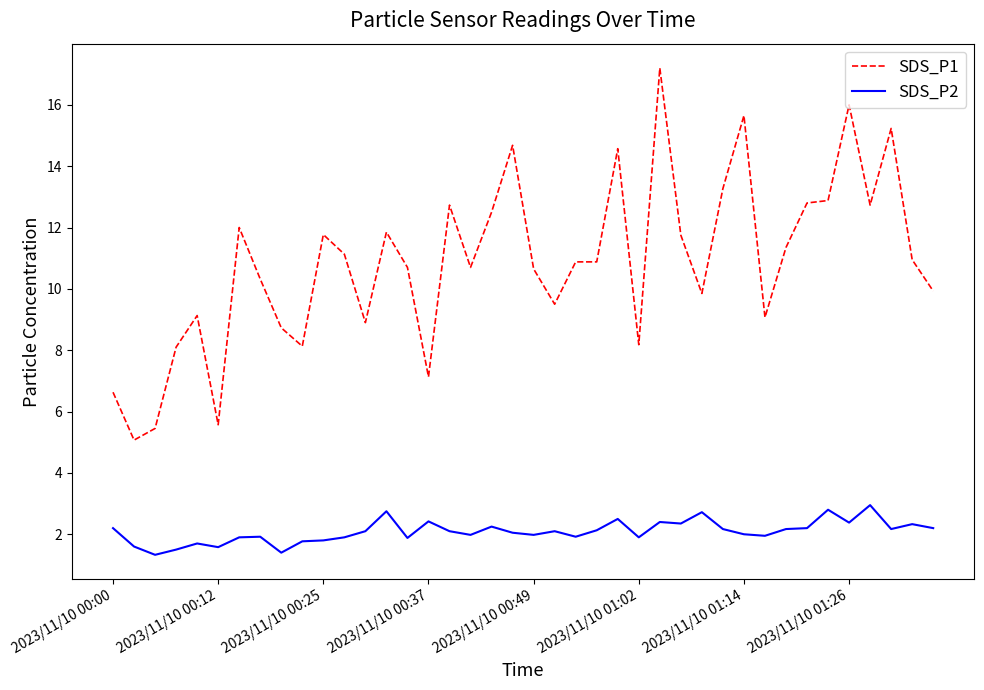

List the series in order of their overall mean, highest first.

SDS_P1, SDS_P2